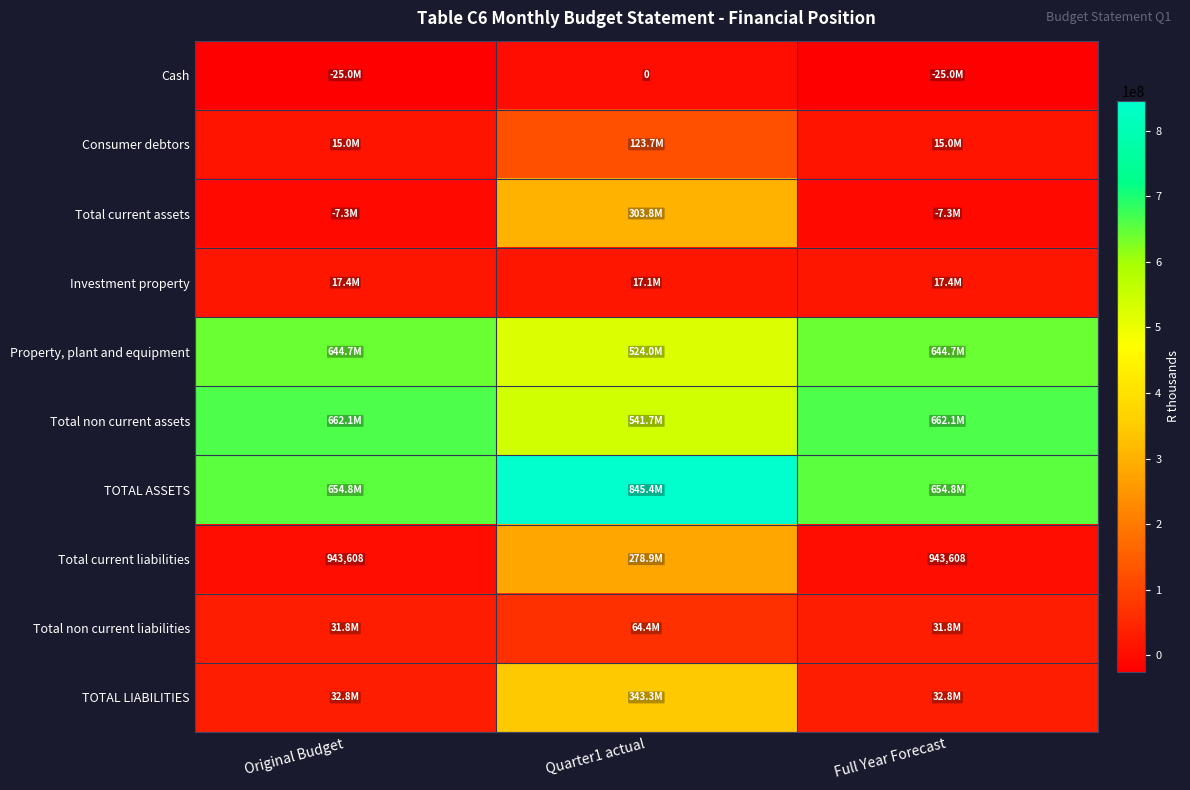

What is the total value across all series at Original Budget?

2027245867